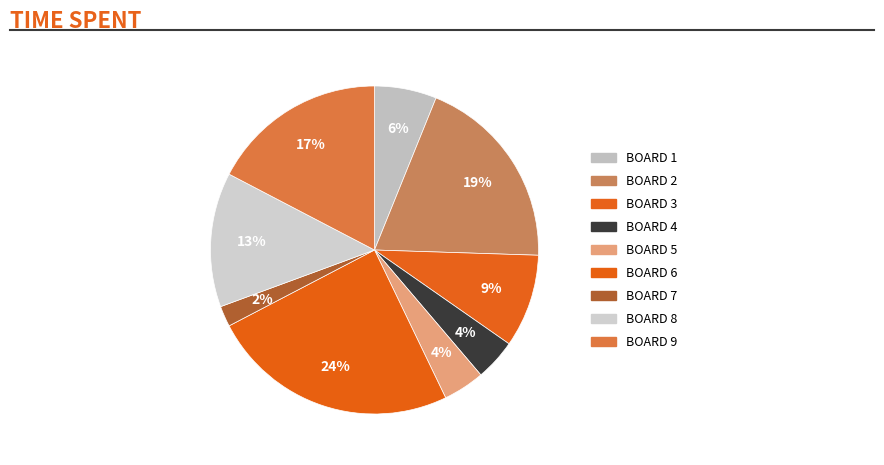

How many segments does this pie chart have?

9